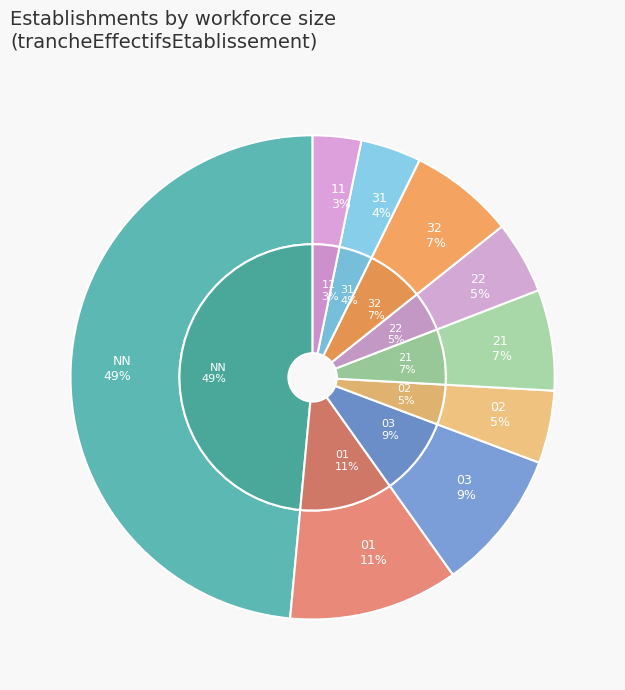

Count the number of slices in the pie.

9